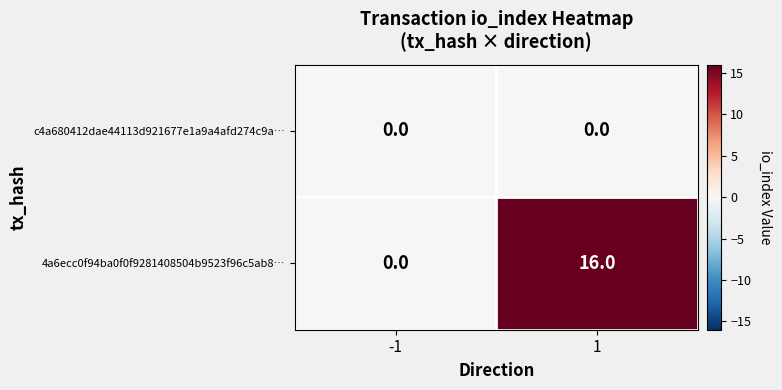

What is the sum of the 4a6ecc0f94ba0f0f9281408504b9523f96c5ab8… values at -1 and 1?

16